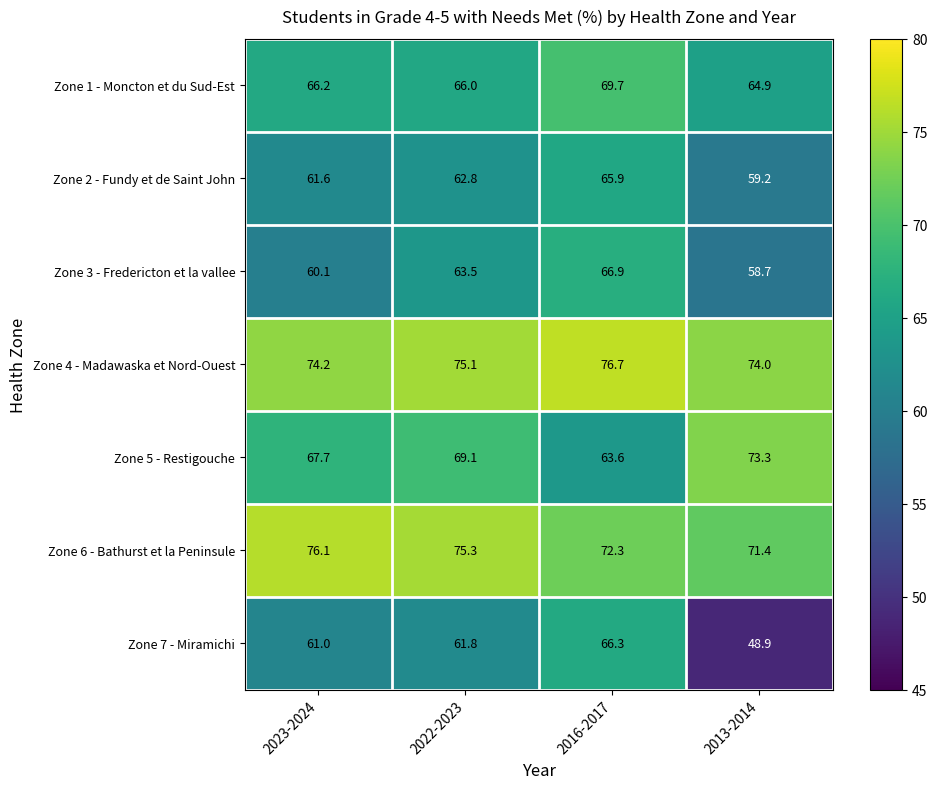

What is the greatest value displayed?

76.7